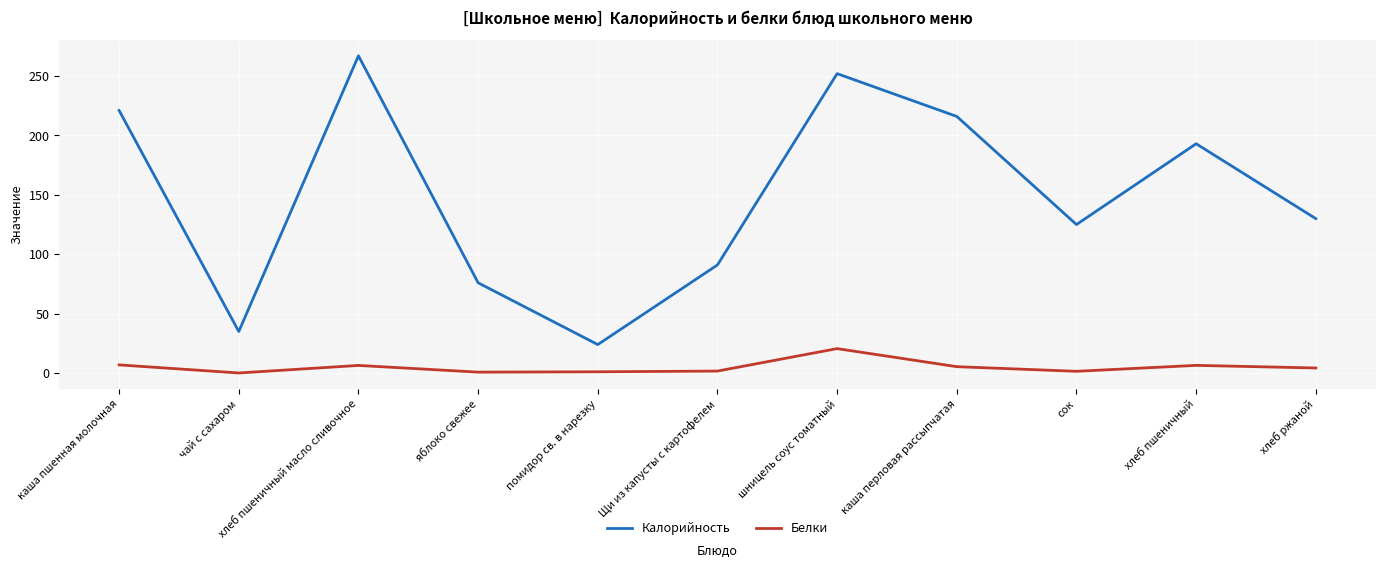

Rank the series by their average value, from highest to lowest.

Калорийность, Белки